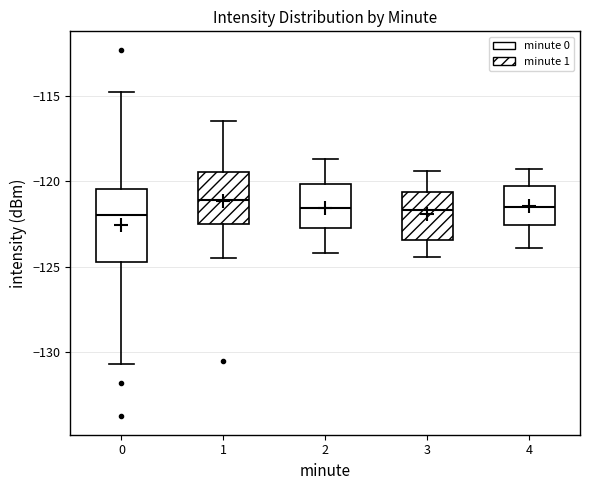

Where does the upper whisker of the box at x = 3 end on the y-axis? The values are not printed on the chart, so give them approximately, as read against the axis.

-119.5